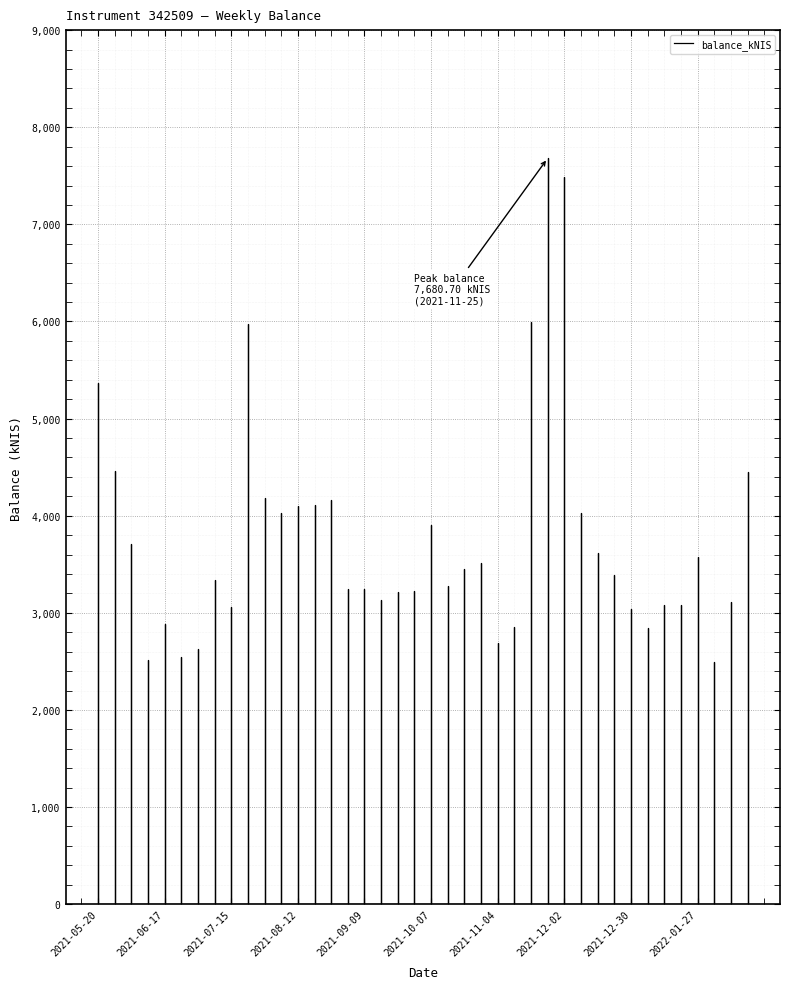

The chart shows a value of 4705.0 at 2021-10-21. True or false?

False